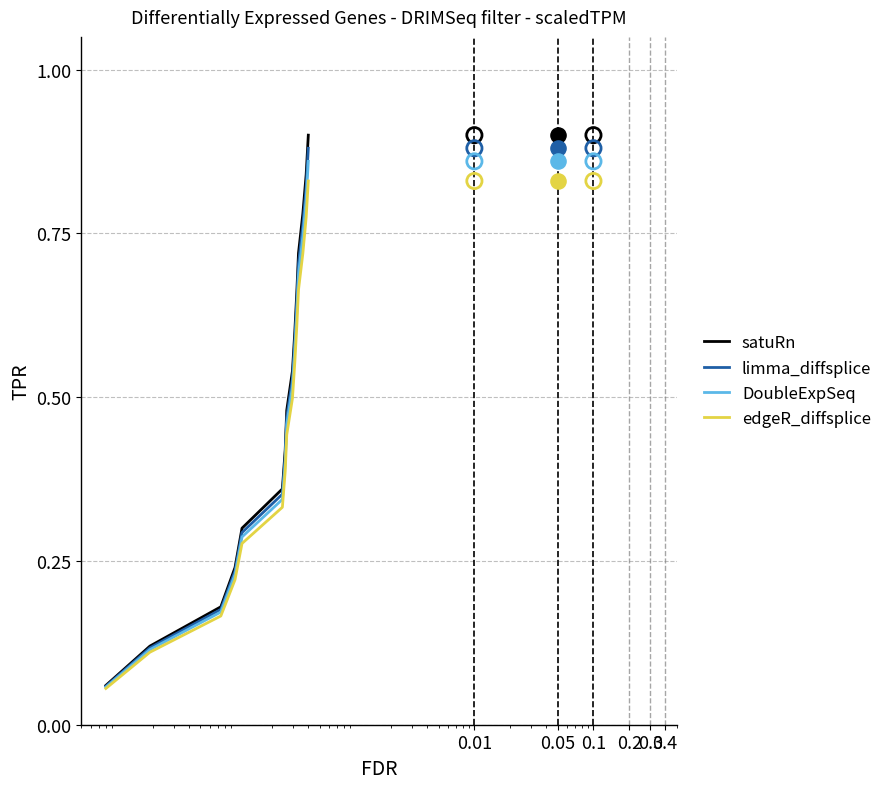

Which series has the largest total across all categories?

satuRn